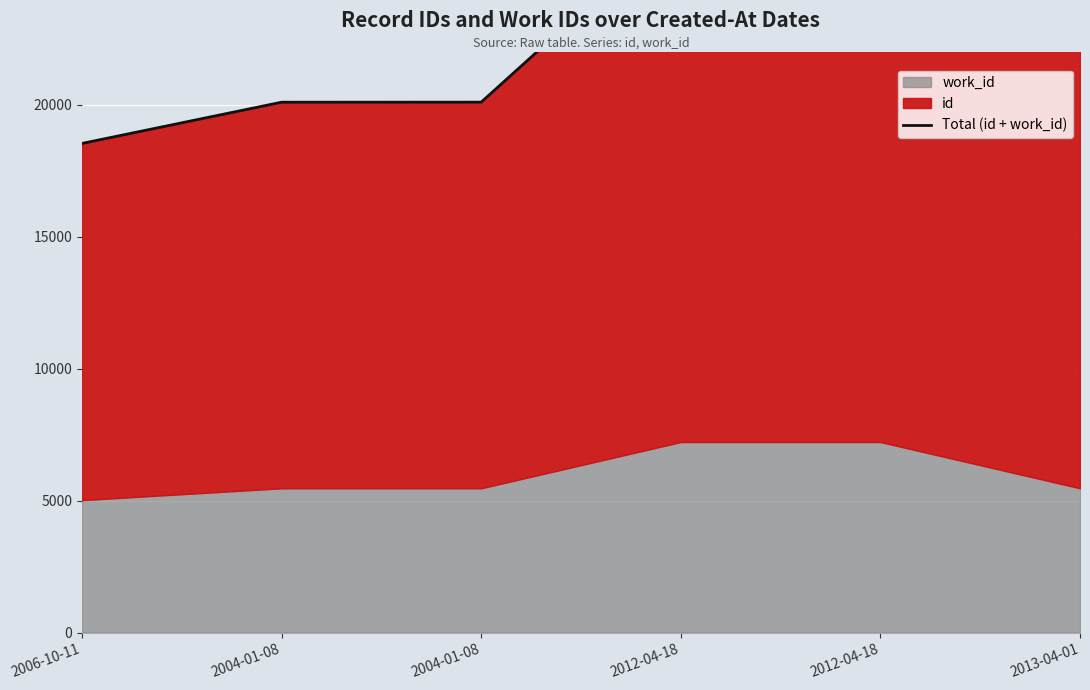

Is it true that the value at 2012-04-18 is 26920?

True